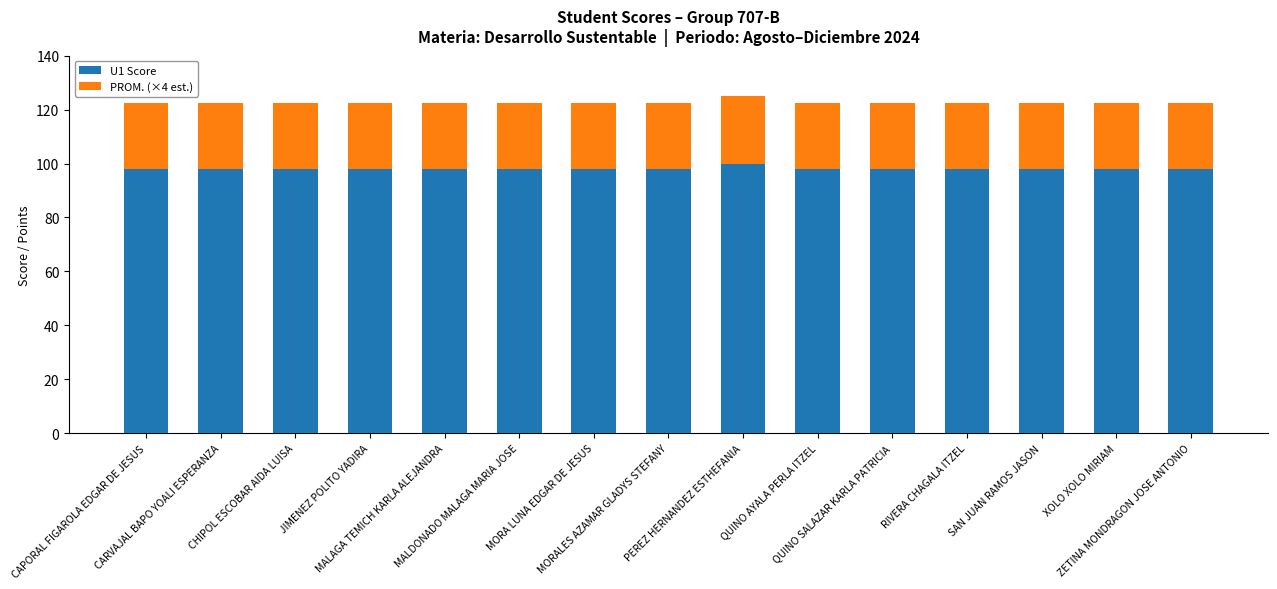

What is the lowest value of the U1 Score series?

98.0